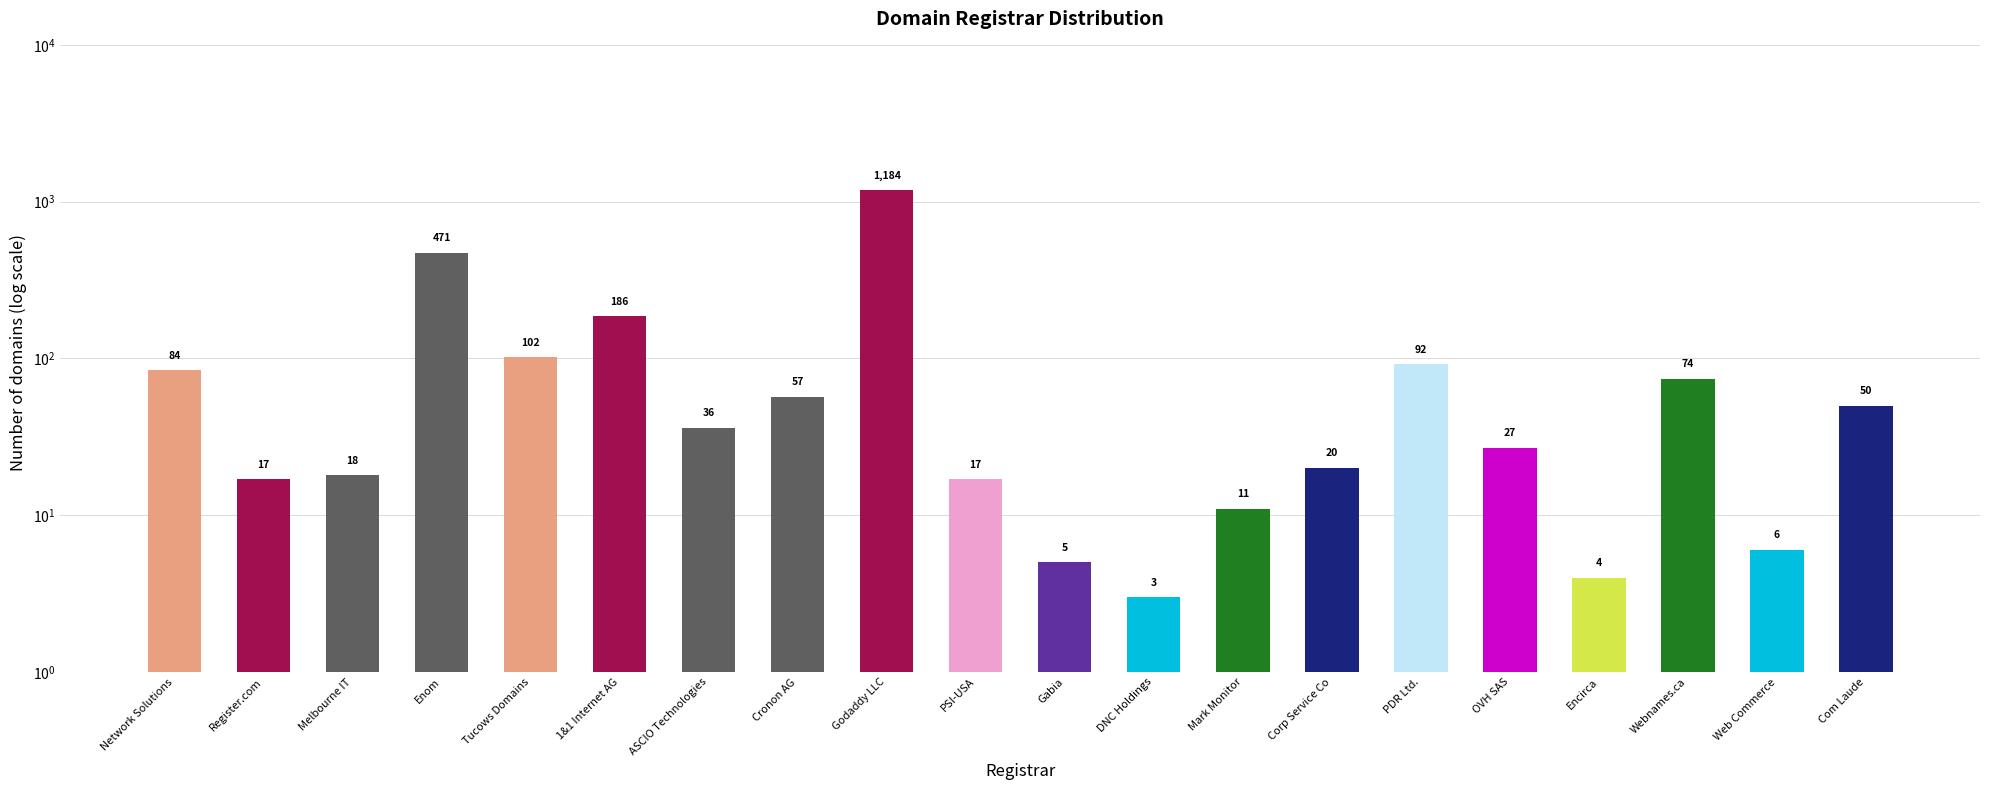

Between Tucows Domains and Cronon AG, which is larger?

Tucows Domains